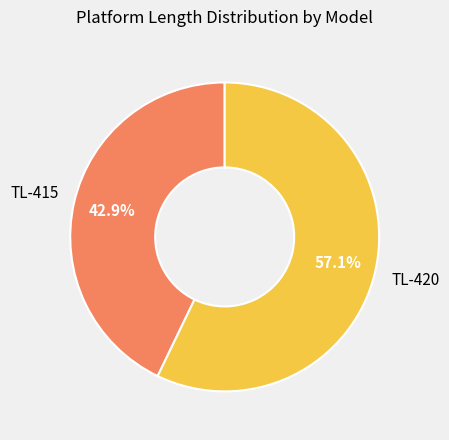

What is the majority slice?

TL-420